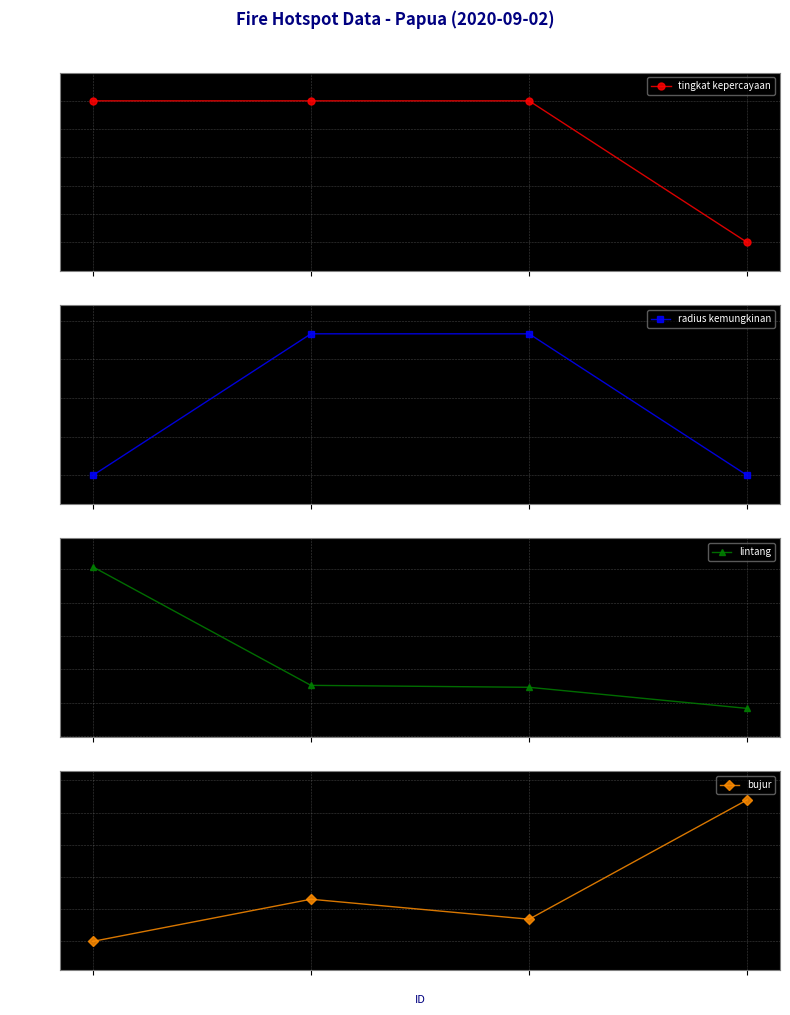

What is the total value across all series at 200944?

3871.2